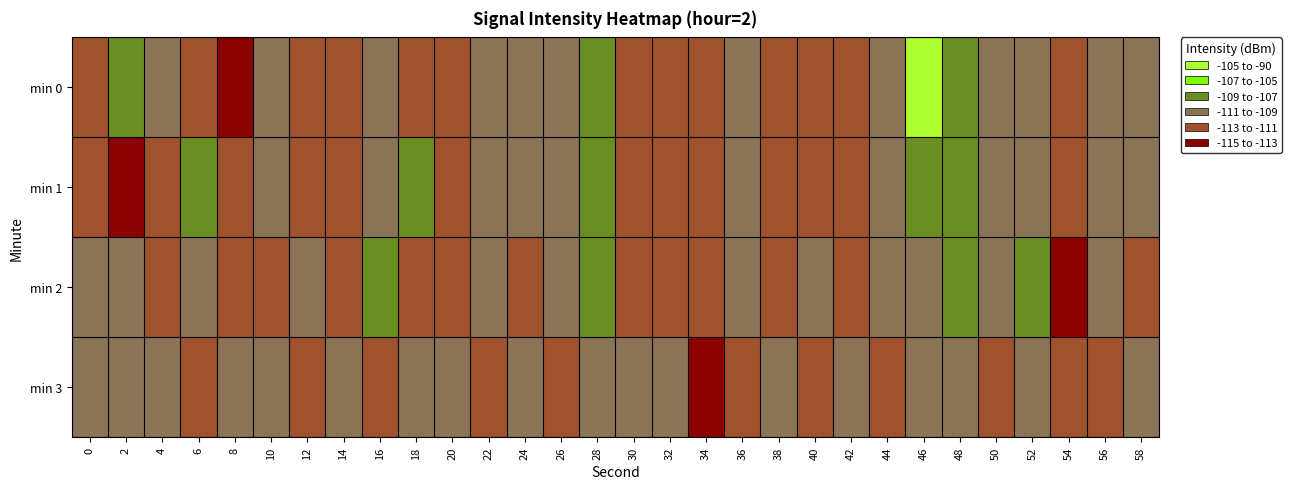

At which category is the sum across all series the highest?

46